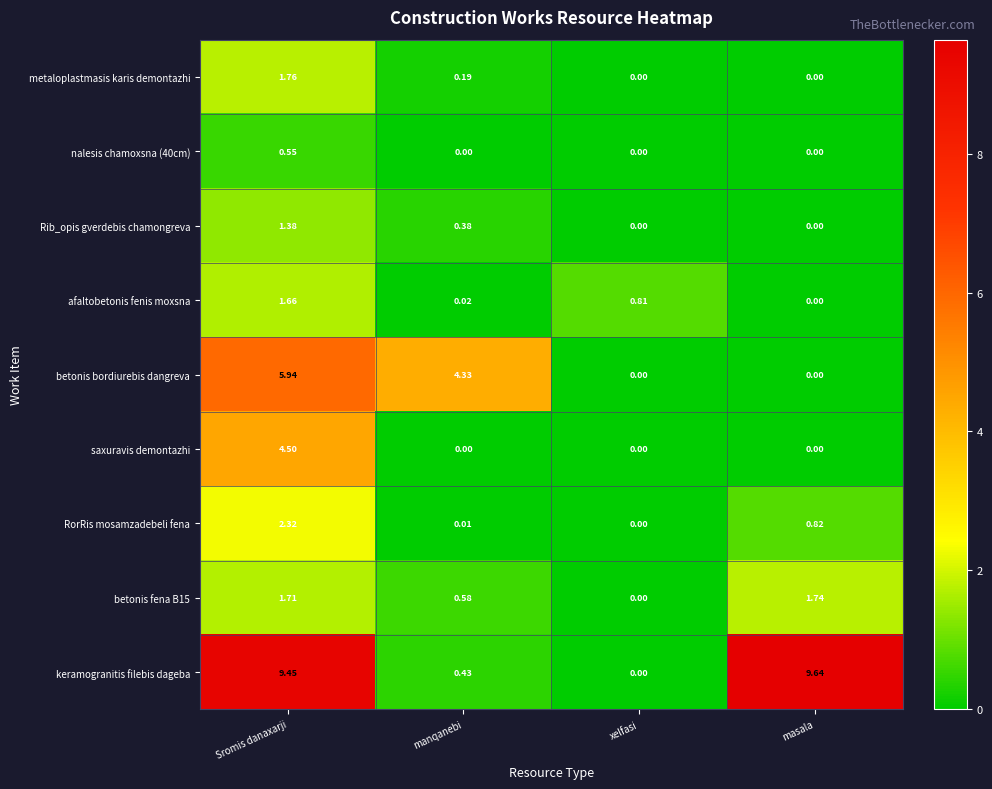

What is the difference between the highest and lowest values at masala?

9.6